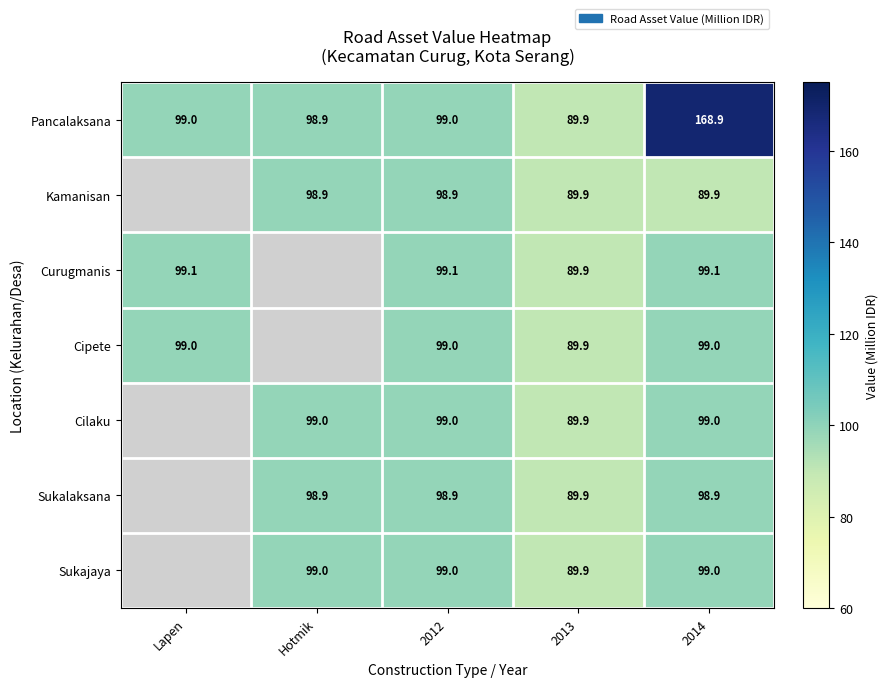

What is the minimum value for Pancalaksana?

89.9